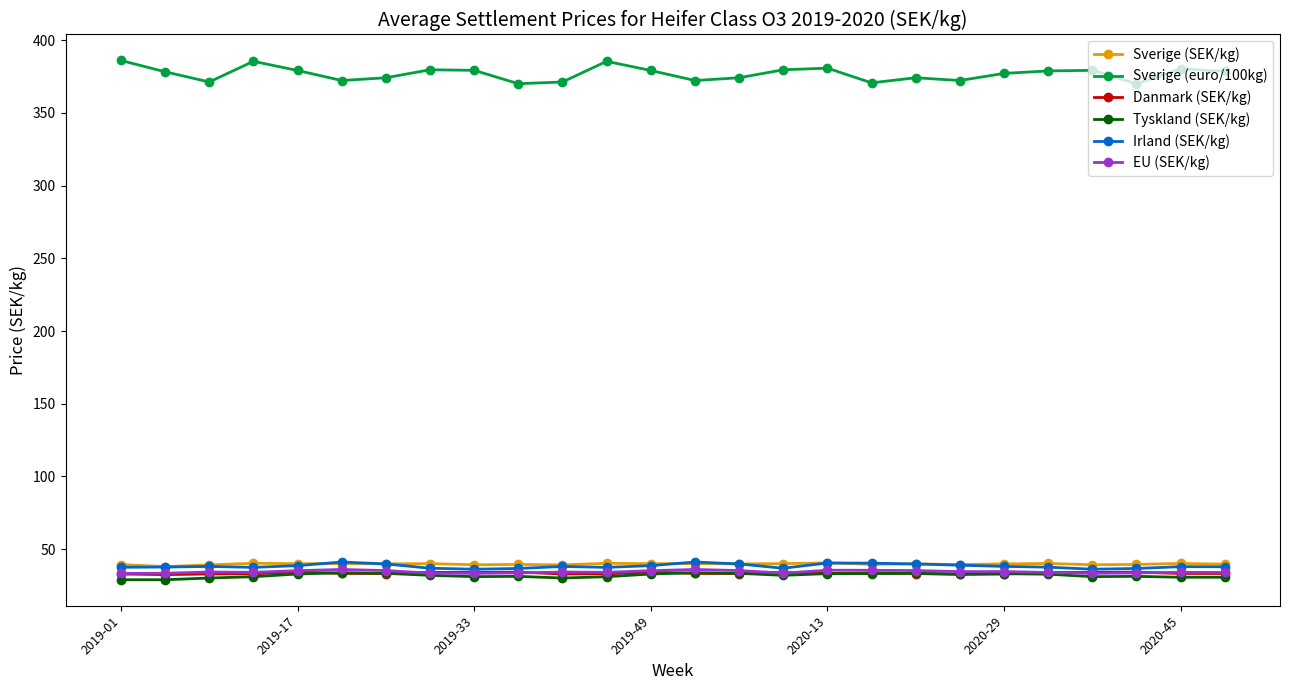

What is the value of the Danmark (SEK/kg) point at the 8th from the left?

34.0